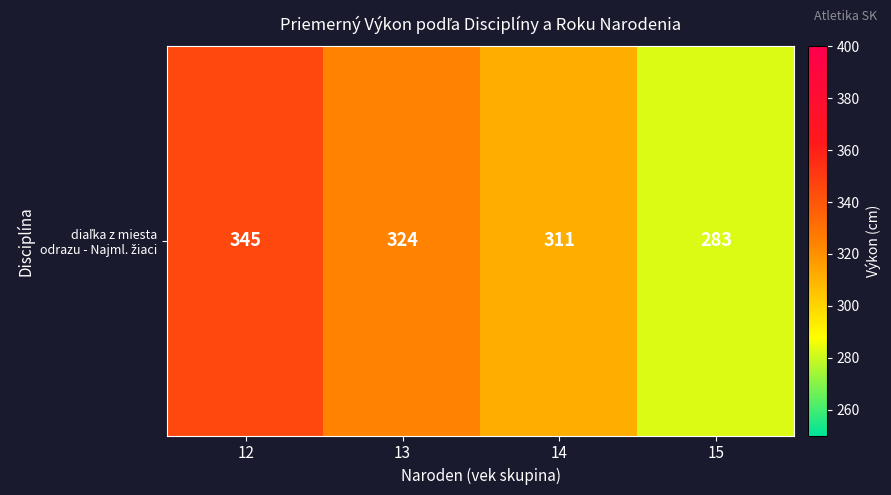

The value at 14 is 510.9. True or false?

False